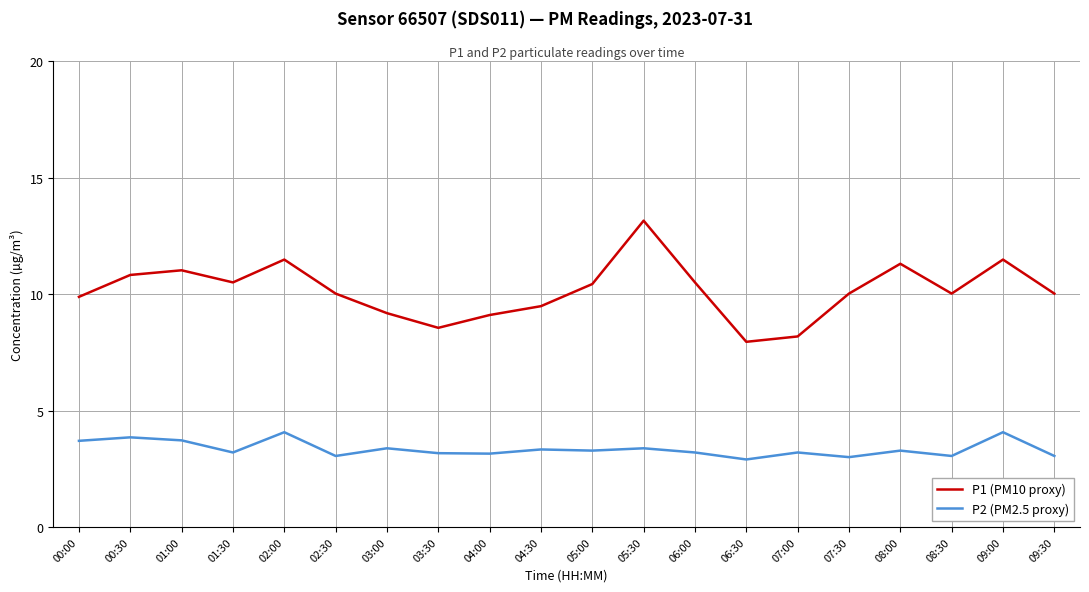

True or false: P2 (PM2.5 proxy) and P1 (PM10 proxy) cross at least once.

False